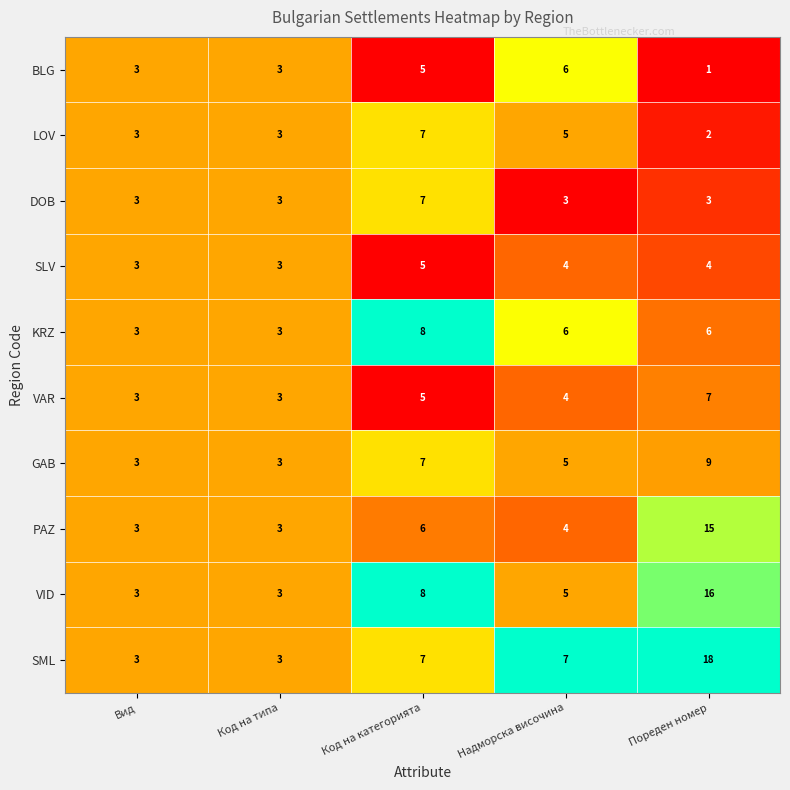

Count the number of categories in the chart.

5